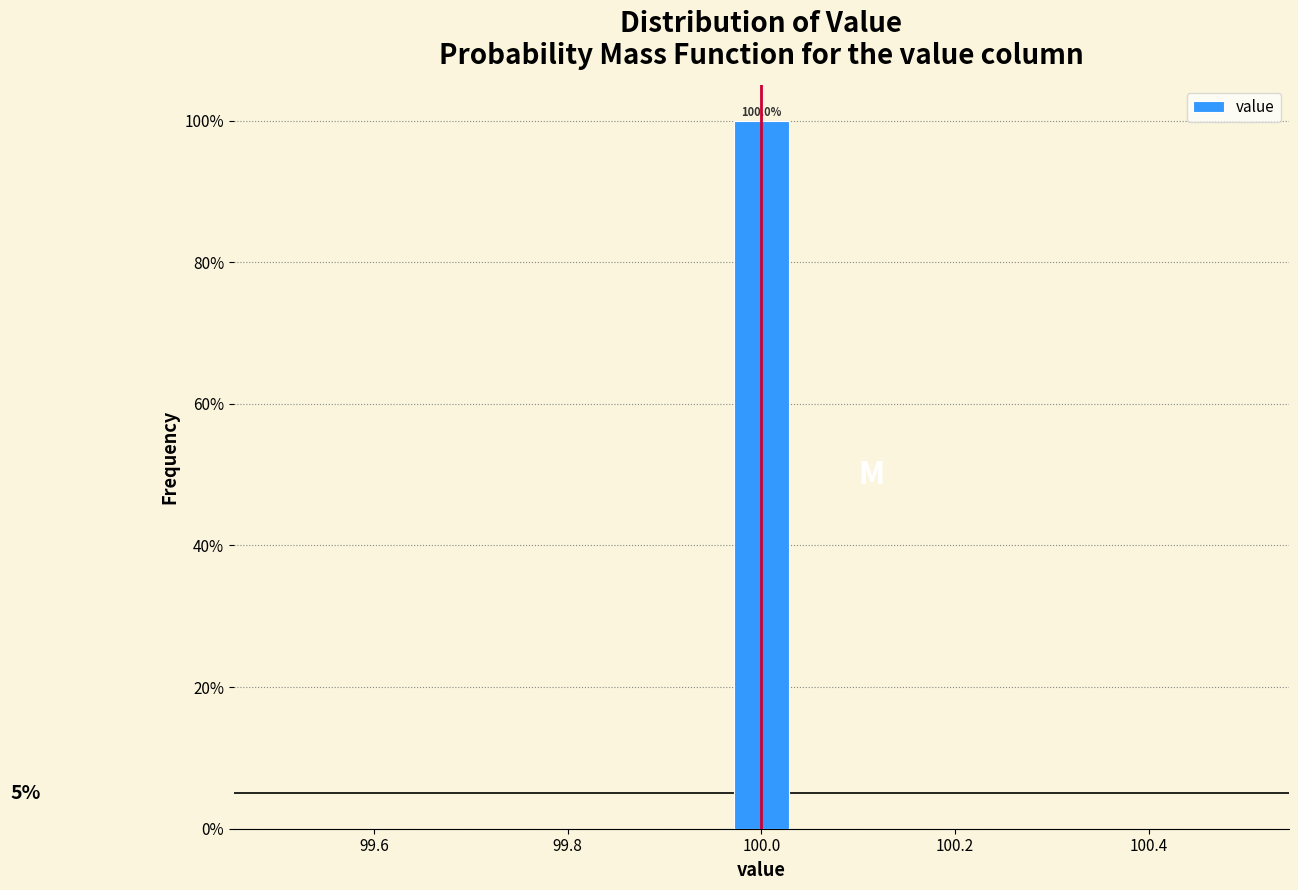

Read against the x-axis, roughly where is the centre of the tallest bar?

100.00